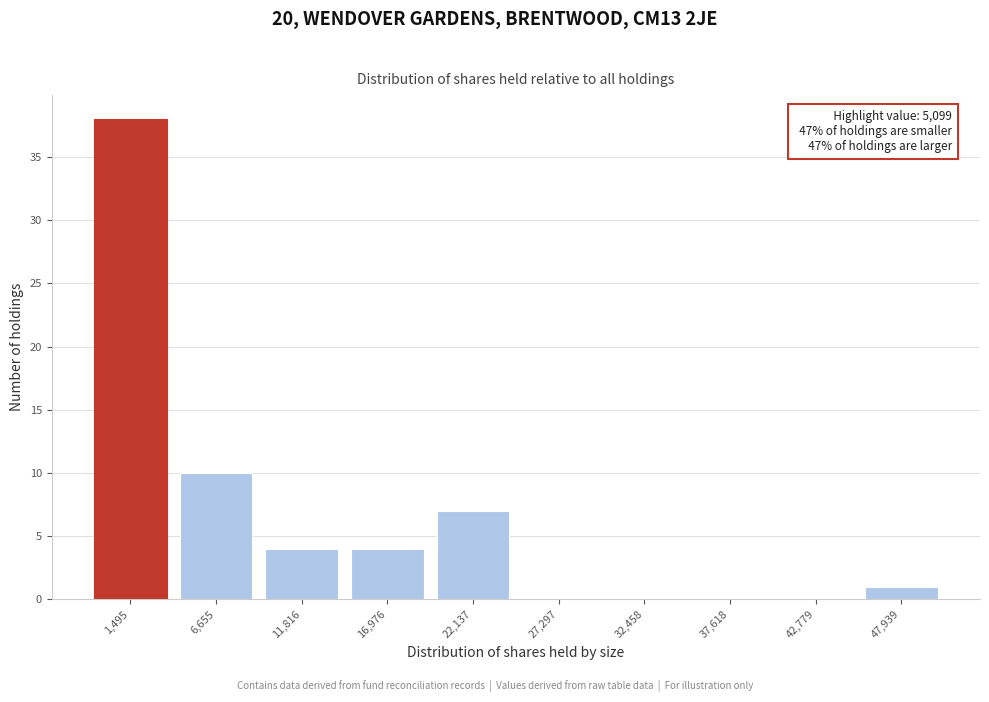

Reading left to right, extract all data points from this chart.

1,495=38	6,655=10	11,816=4	16,976=4	22,137=7	27,297=0	32,458=0	37,618=0	42,779=0	47,939=1